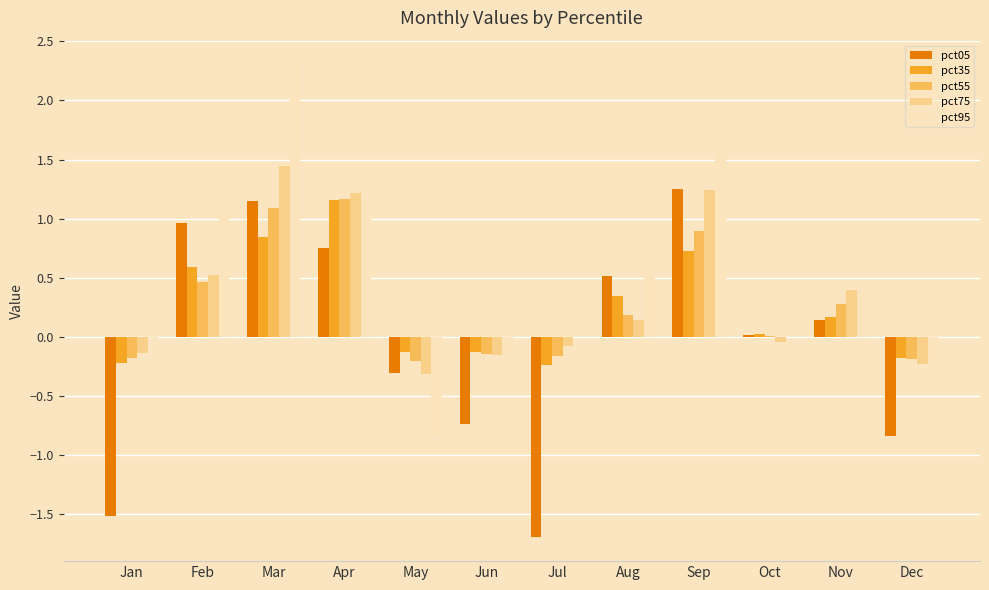

What is the sum of all pct95 values?

6.2